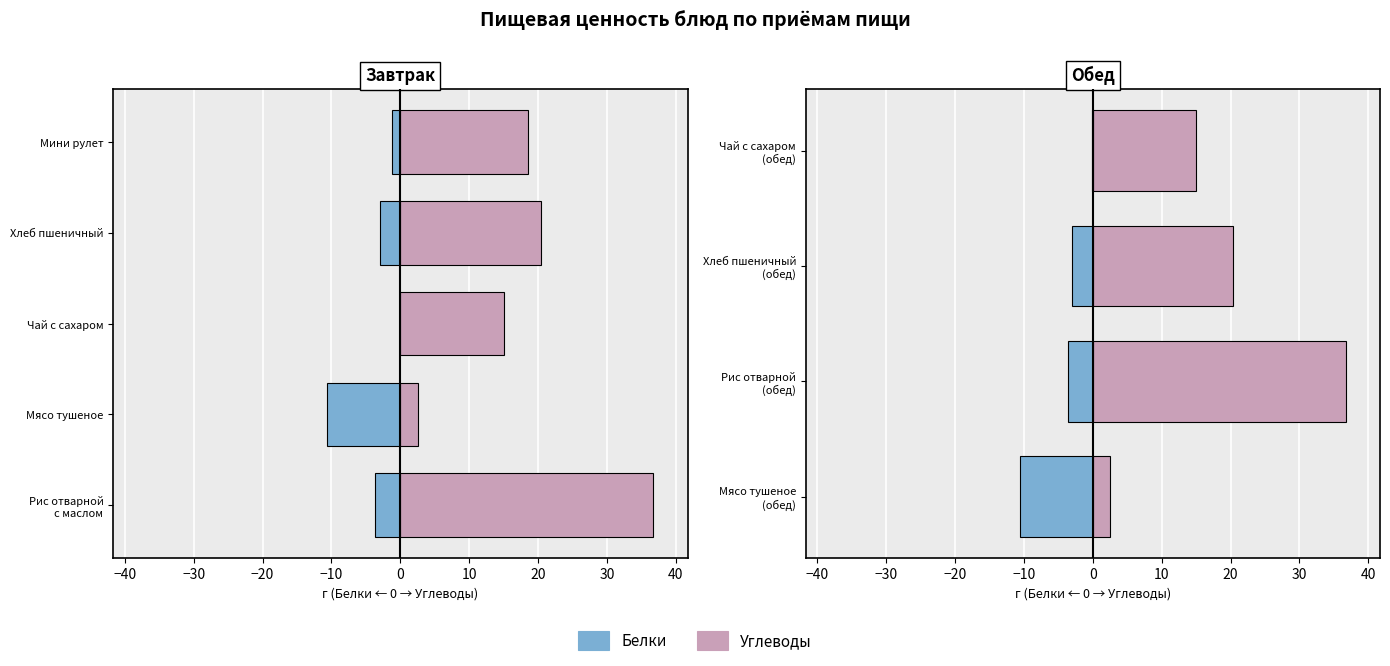

Which series has the largest total across all categories?

Углеводы